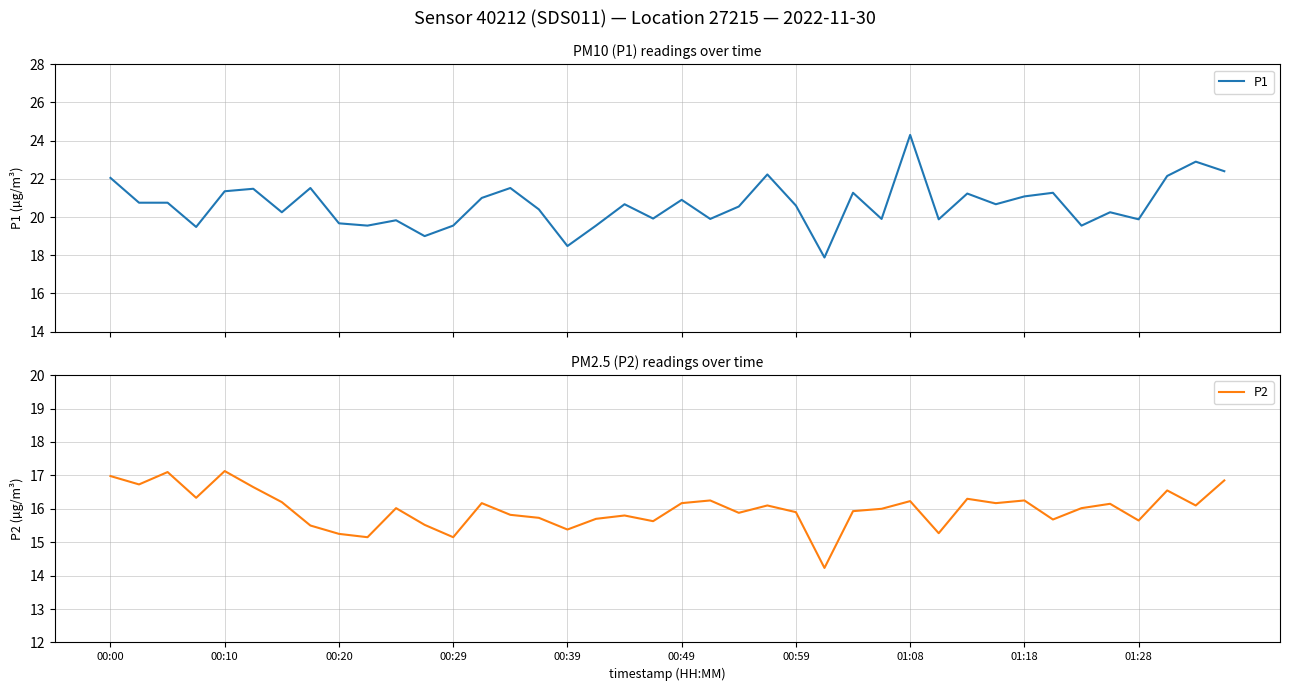

True or false: P1 has more than 2 points higher than both neighbors.

True